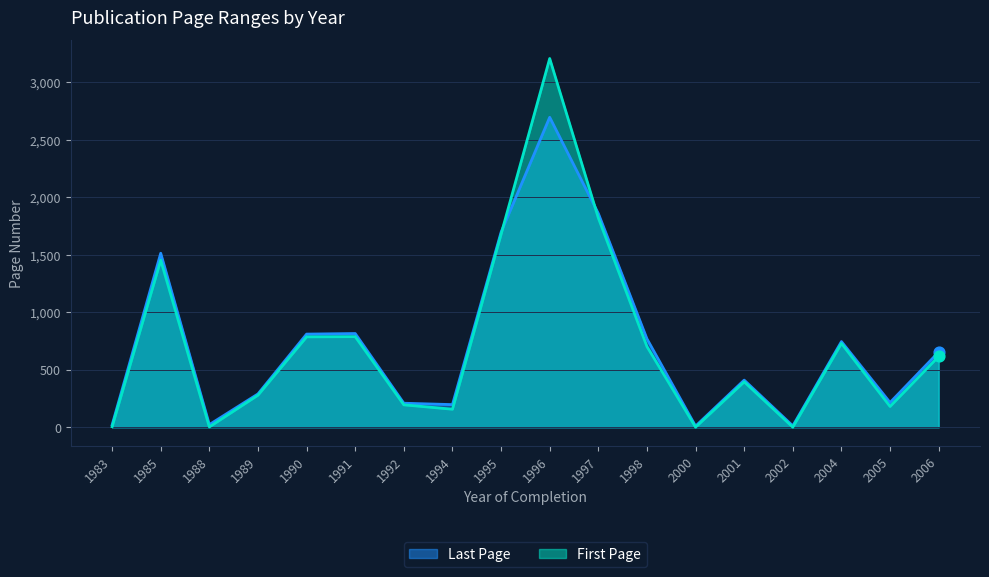

Which series has the largest total across all categories?

First Page